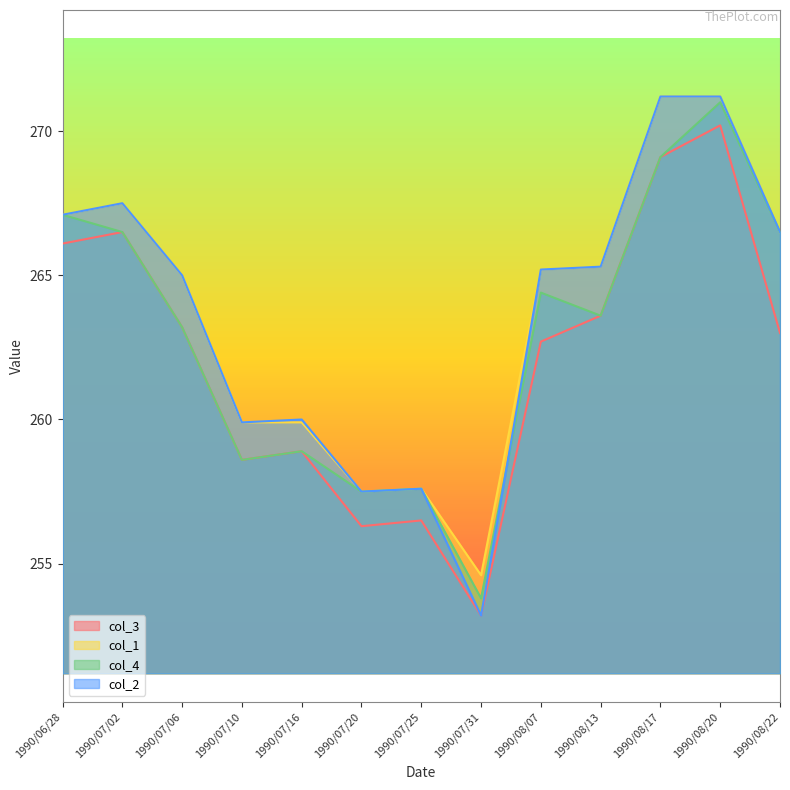

Reading left to right, transcribe all the data shown in this chart.

col_3: 266.1	266.5	263.2	258.6	258.9	256.3	256.5	253.2	262.7	263.6	269.1	270.2	263.0
col_1: 267.1	267.5	265.0	259.9	259.9	257.5	257.6	254.6	265.2	265.3	271.2	271.2	266.5
col_4: 267.1	266.5	263.2	258.6	258.9	257.5	257.6	253.8	264.4	263.6	269.1	271.0	266.5
col_2: 267.1	267.5	265.0	259.9	260.0	257.5	257.6	253.2	265.2	265.3	271.2	271.2	266.5